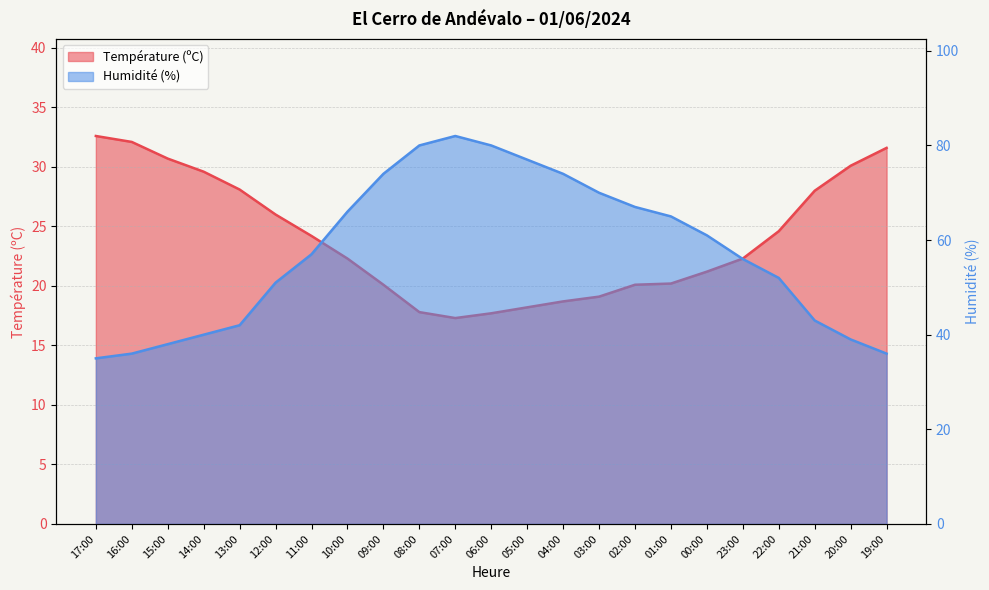

What is the spread (max minus min) of values at 17:00?

2.4